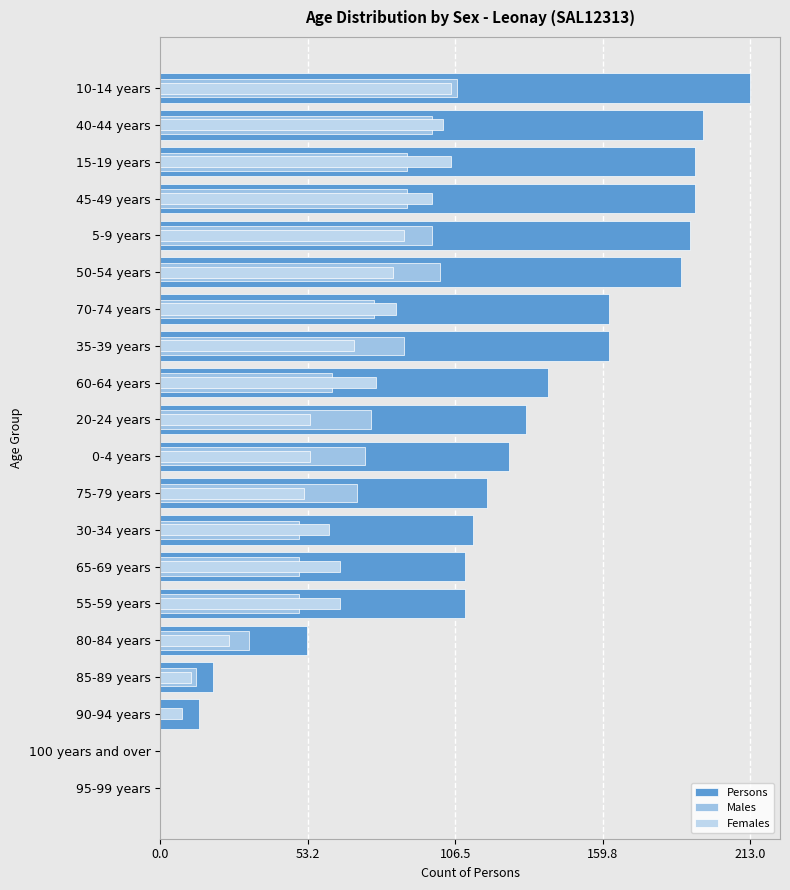

What is the spread (max minus min) of values at 90-94 years?

14